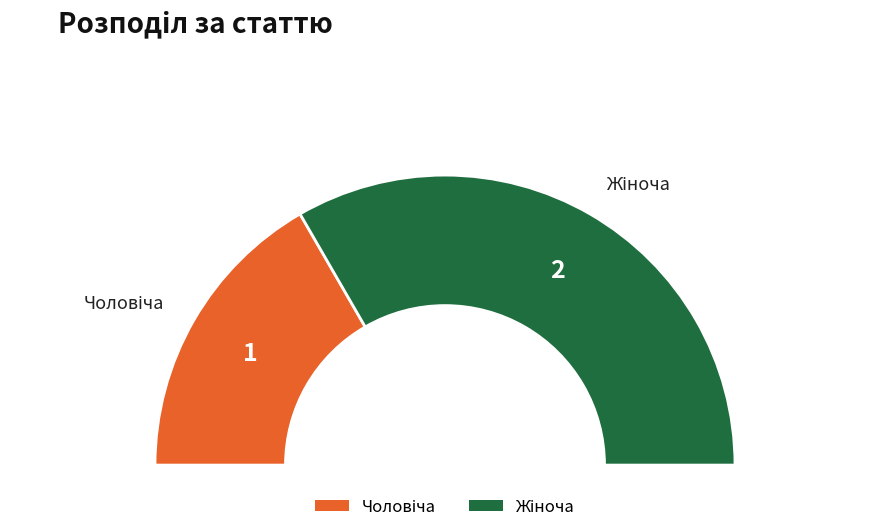

What percentage do Чоловіча and Жіноча together represent?

100.0%